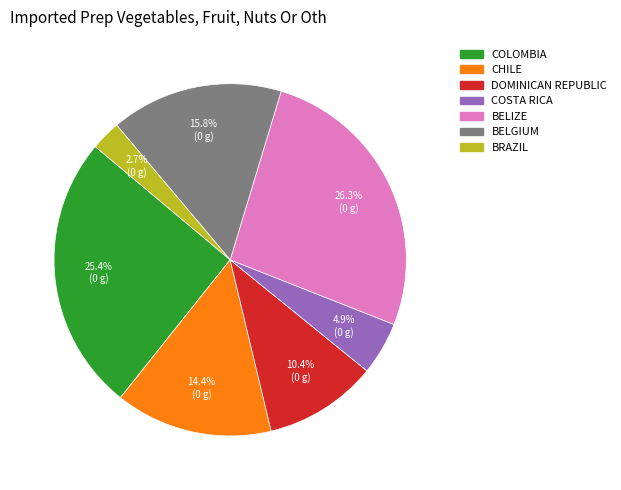

Is there any slice that represents more than half of the pie?

No